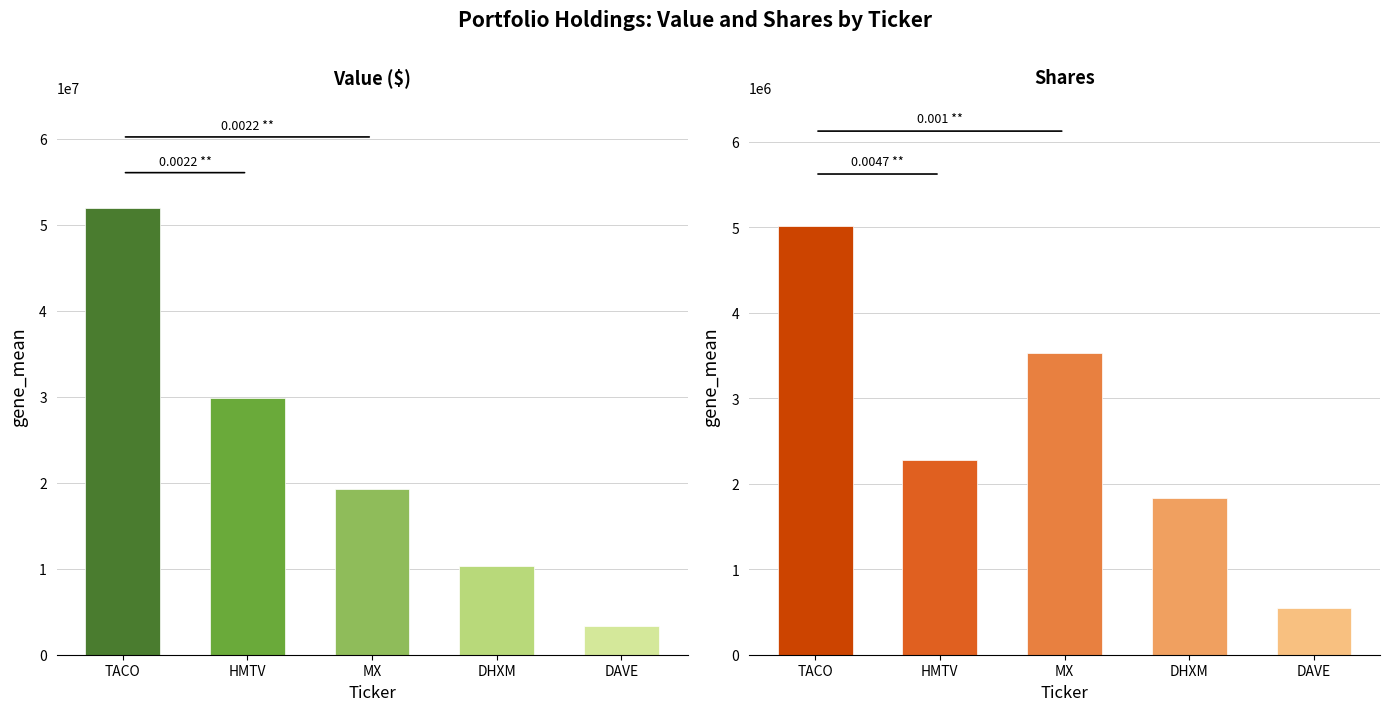

Is it true that Shares equals 1837294 at DHX MEDIA LTD?

True